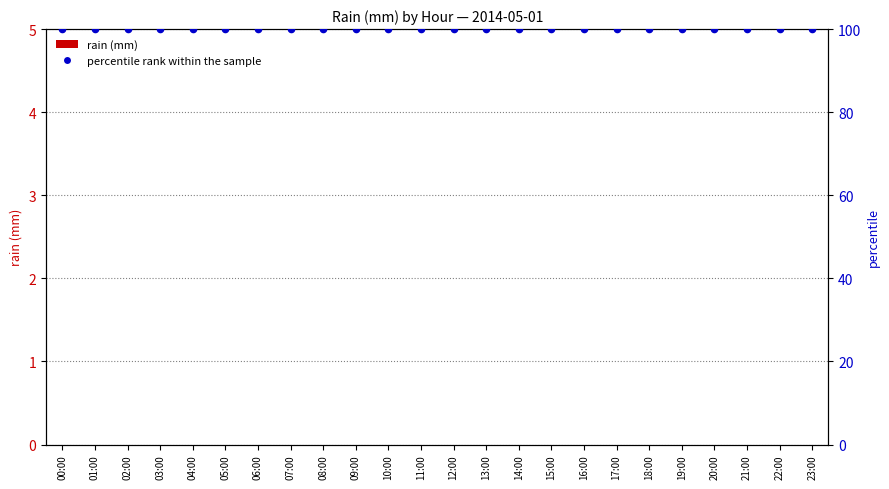

At which category is the sum across all series the highest?

00:00